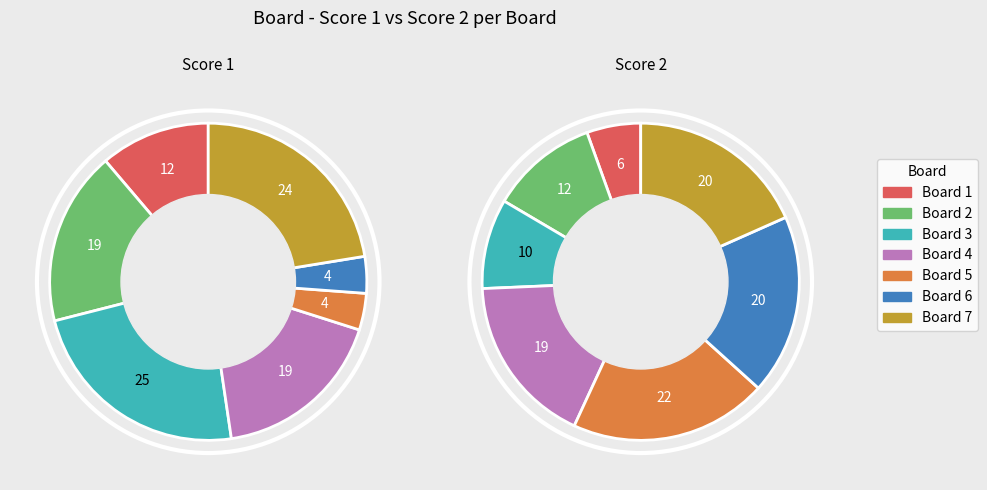

To the nearest percent, what is the combined percentage of 1 and 5?

15%